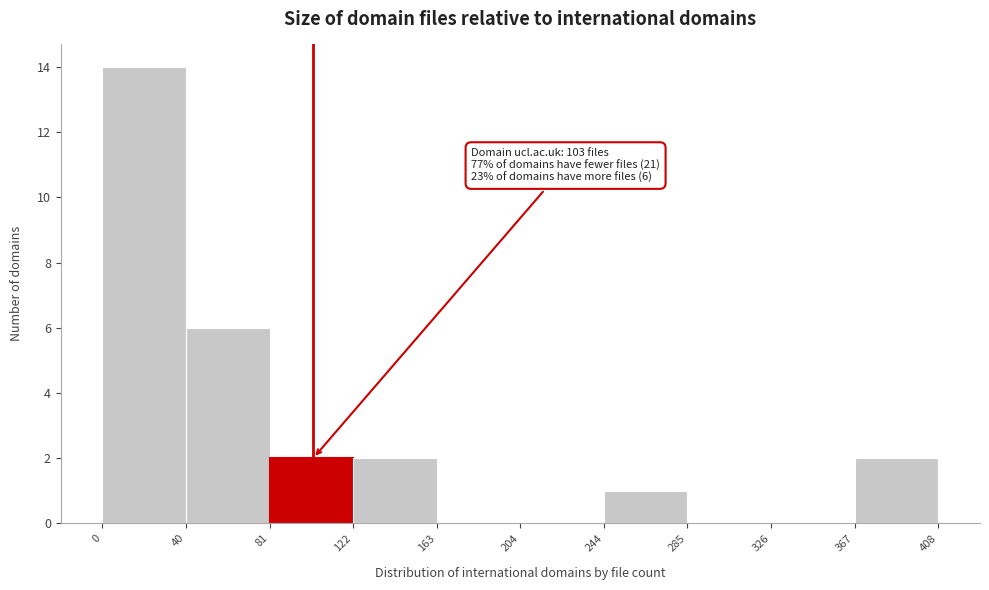

Over which range of the x-axis is the bar tallest?

0 to 40